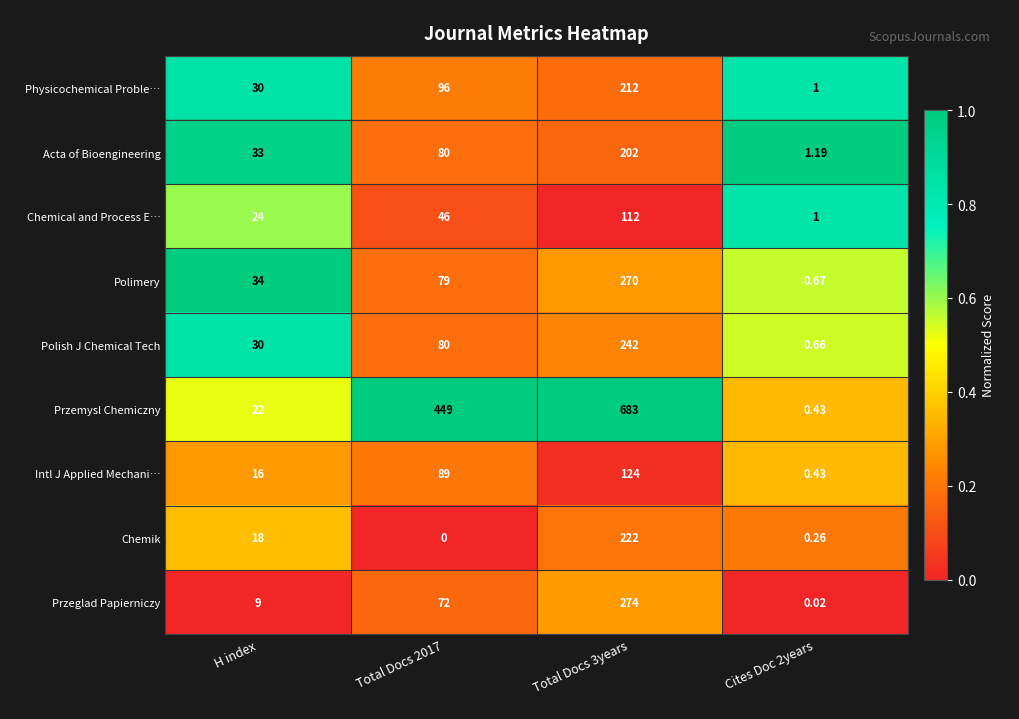

How many categories are shown in the chart?

4